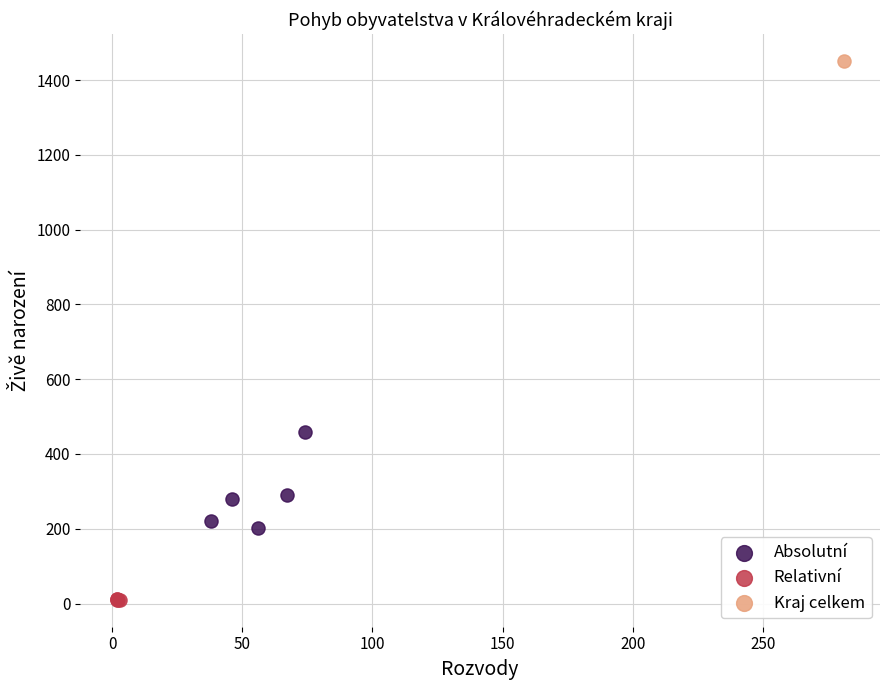

What are all the series names shown in the legend?

Absolutní, Relativní, Kraj celkem